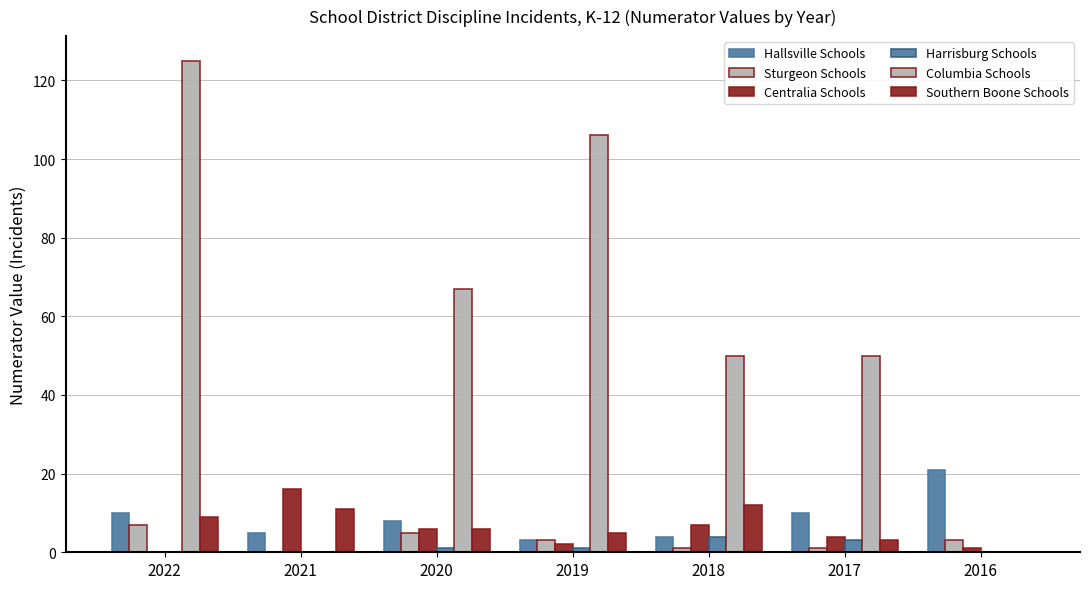

Count the Sturgeon Schools values in the range 1 to 5.

5